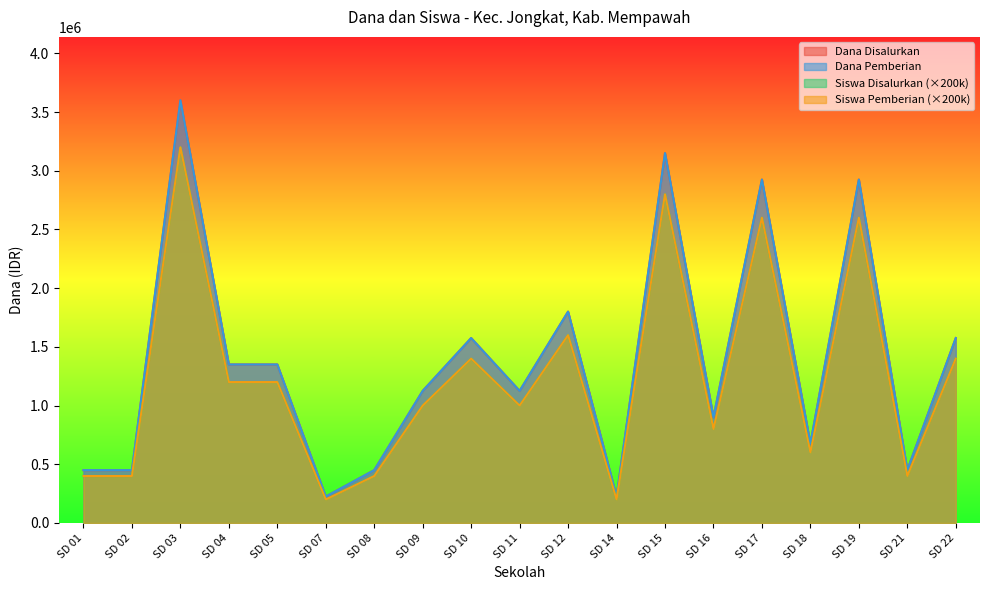

At how many categories does at least one series exceed 2234817?

4